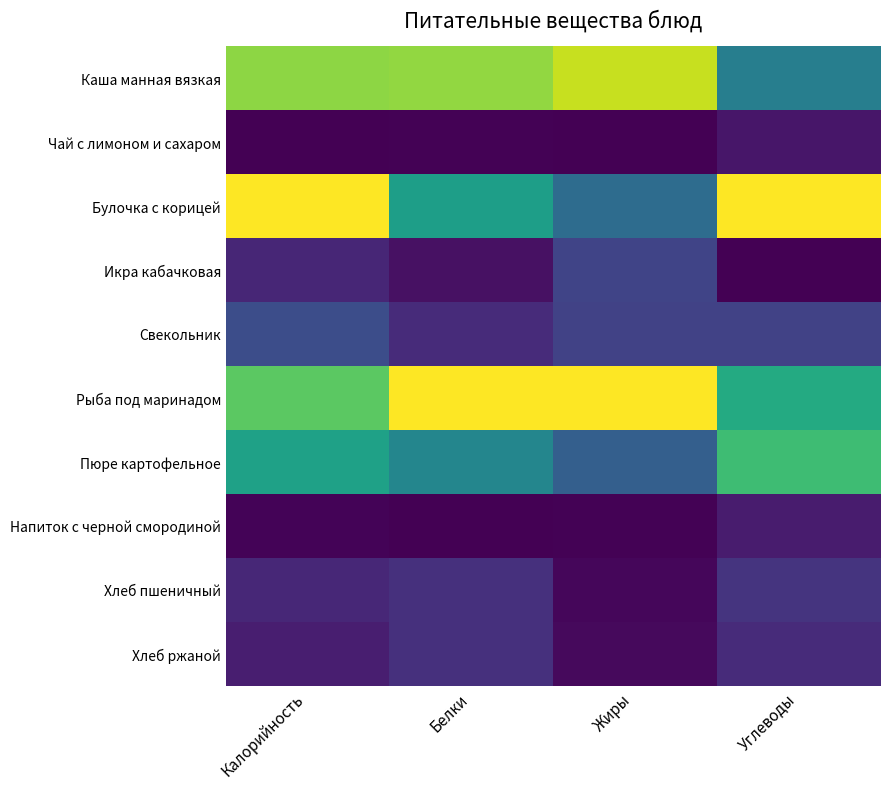

At Углеводы, list the series in order from smallest to largest.

Икра кабачковая, Чай с лимоном и сахаром, Напиток с черной смородиной, Хлеб ржаной, Хлеб пшеничный, Свекольник, Каша манная вязкая, Рыба под маринадом, Пюре картофельное, Булочка с корицей